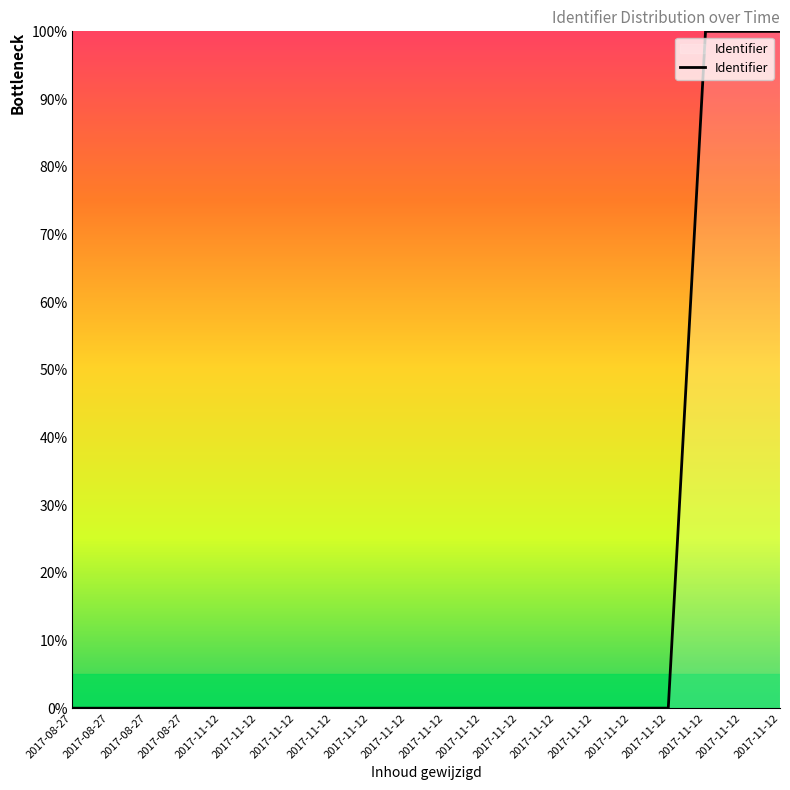

How many lines are shown in the chart?

1